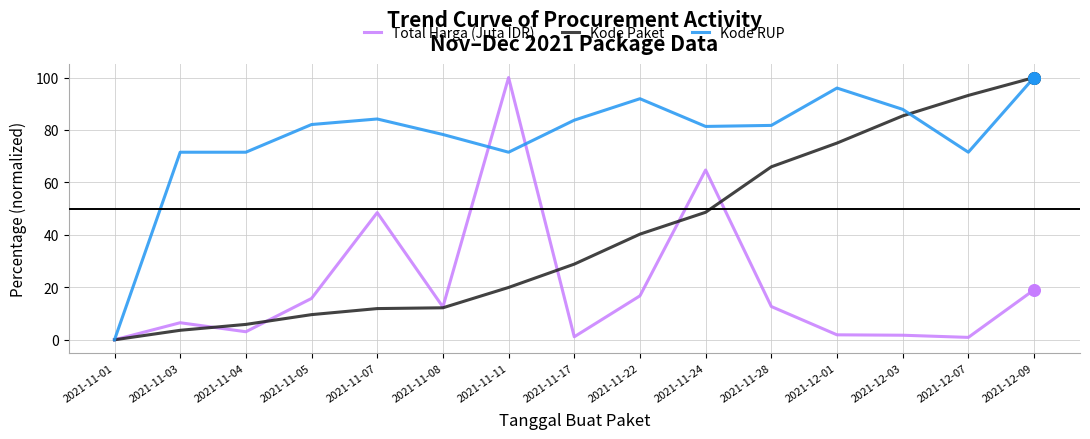

What are all the series names shown in the legend?

Total Harga (Juta IDR), Kode Paket, Kode RUP